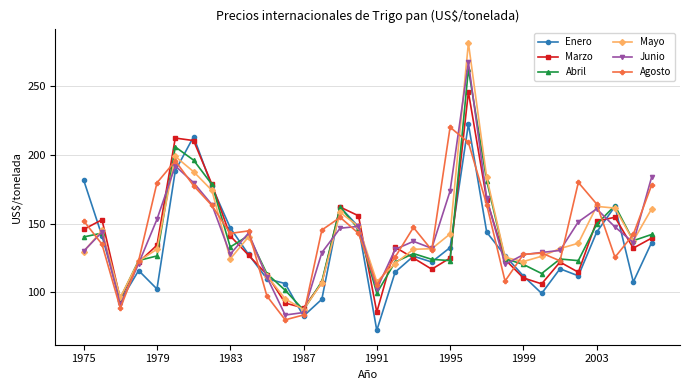

Which series ends up on top after the final intersection of Junio and Agosto?

Junio